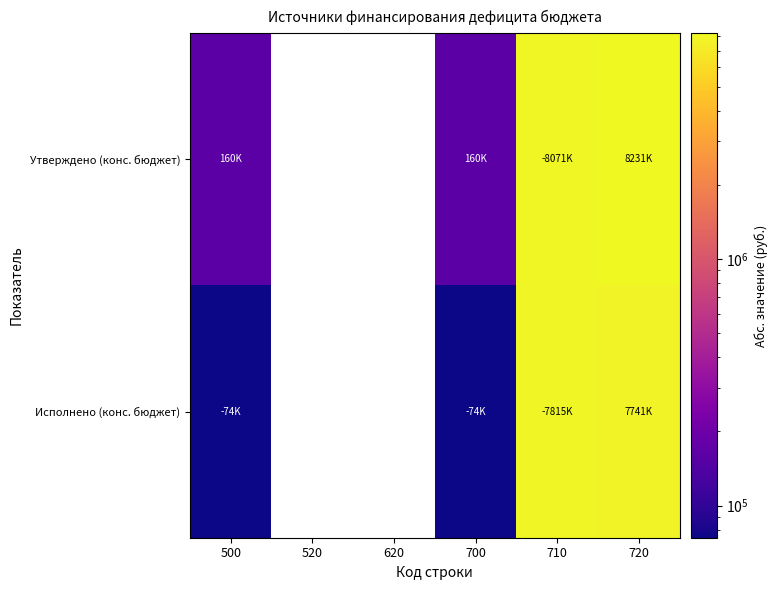

What is the difference between the maximum and minimum values in the Исполнено (конс. бюджет) series?

7740589.4